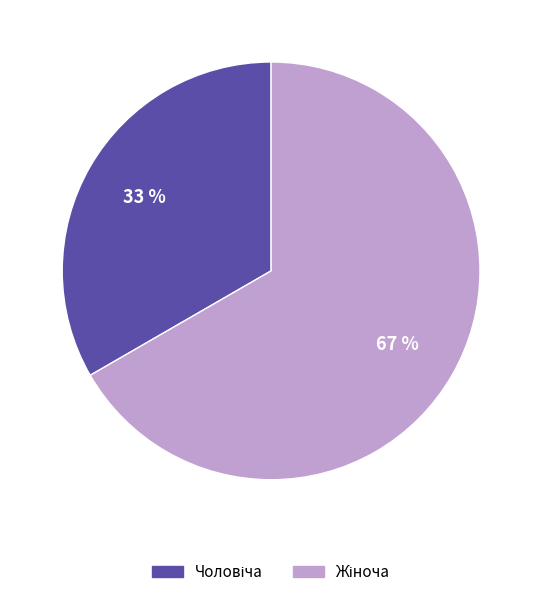

Is there a majority slice in this chart?

Yes